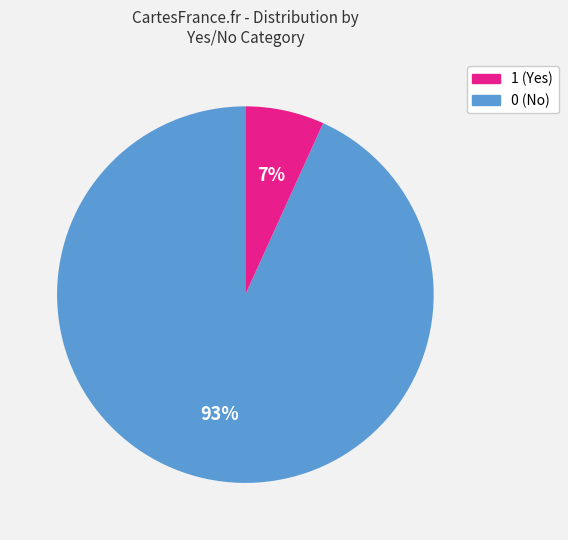

To the nearest percent, what is the average slice percentage?

50%